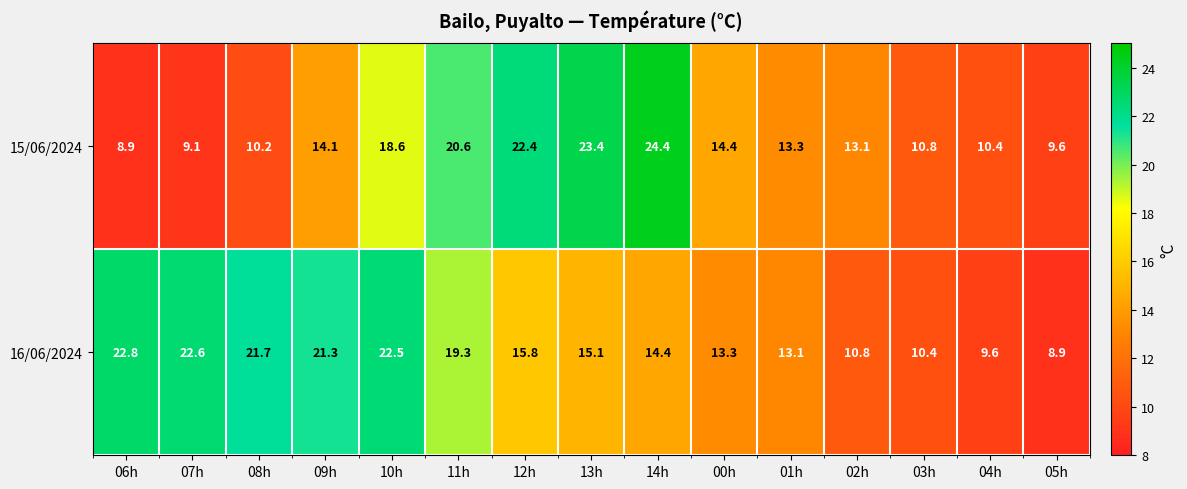

Which series has the largest total across all categories?

16/06/2024